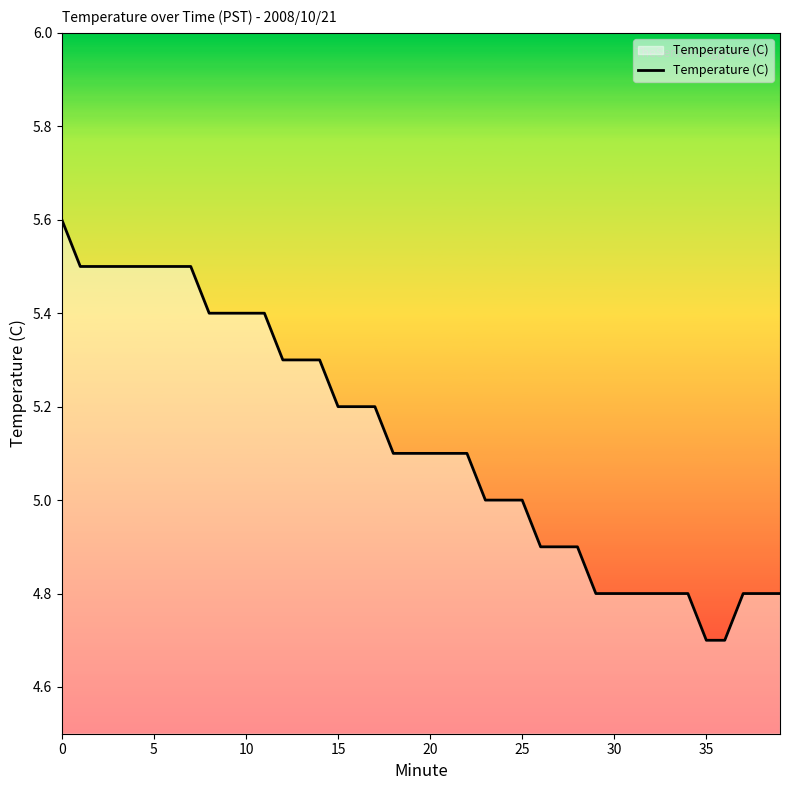

What is the minimum value shown in the chart?

4.7